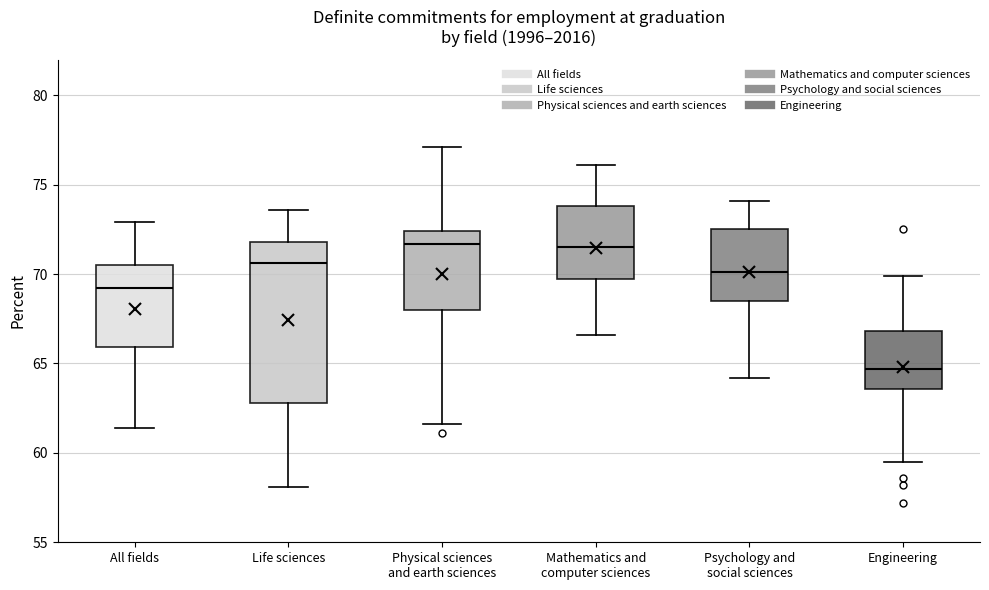

Comparing the boxes themselves (not the whiskers), which one is the tallest?

Life sciences